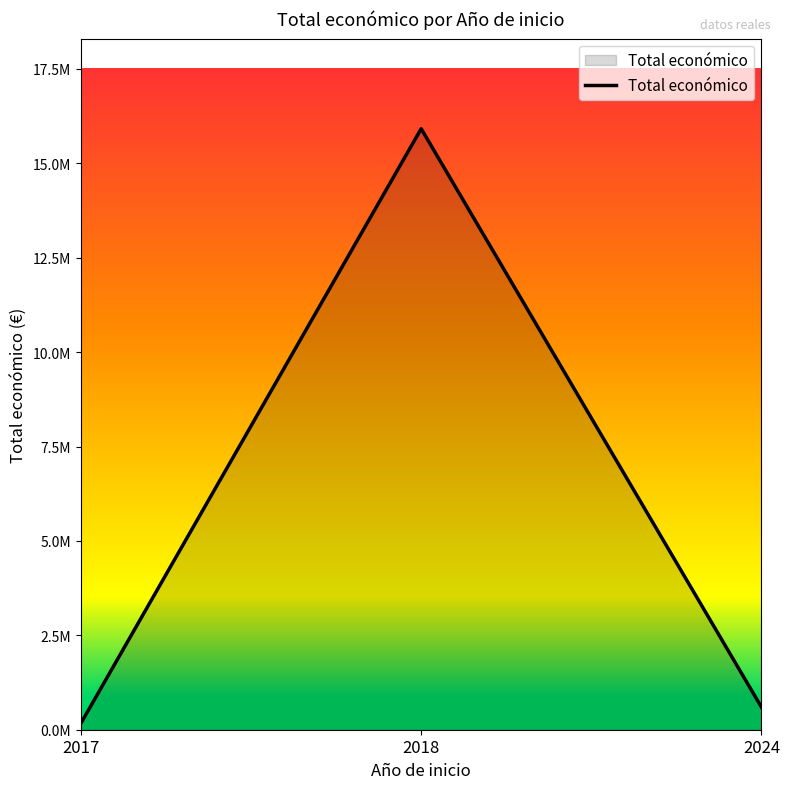

List the labels in order of value, smallest first.

2017, 2024, 2018